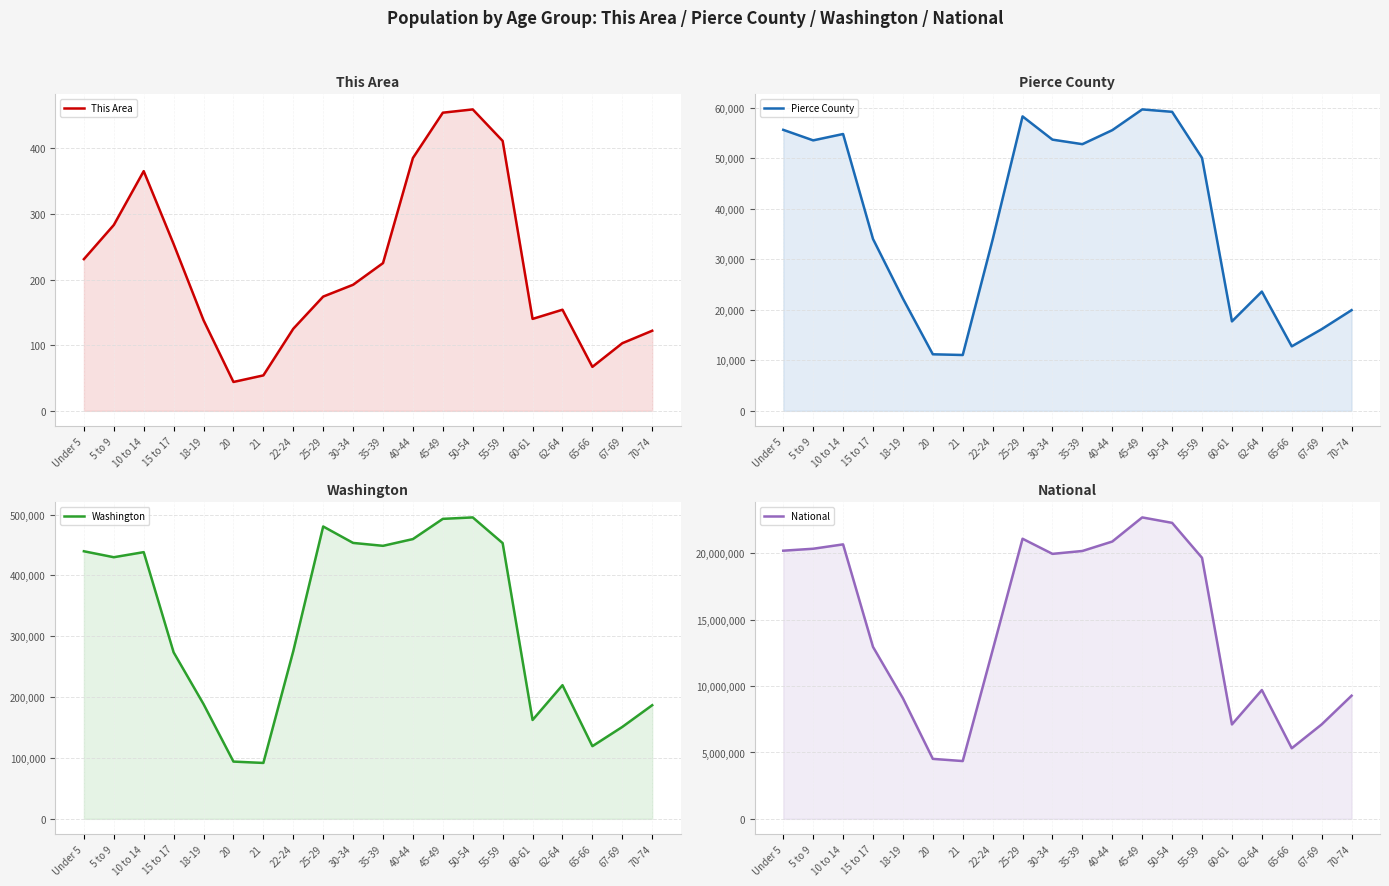

What is the minimum value for Washington?

91883